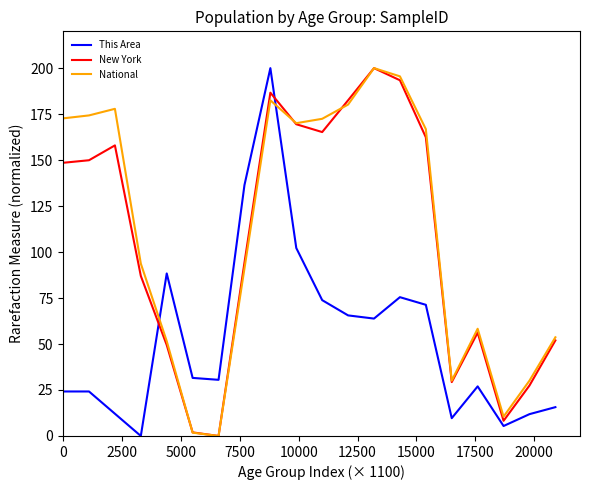

Which series ends up on top after the final intersection of This Area and New York?

New York